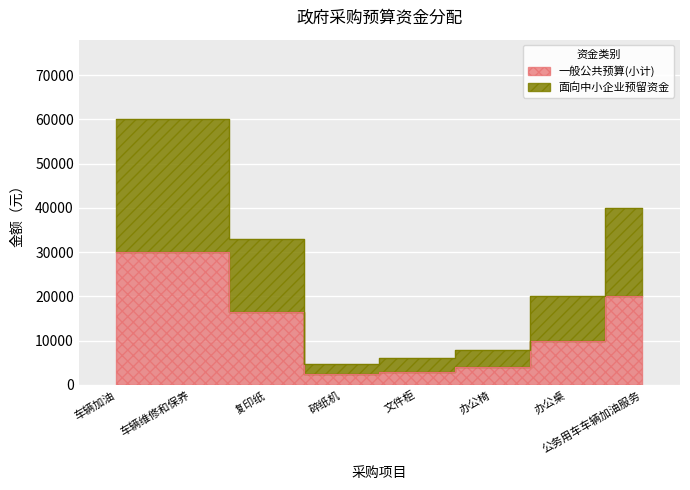

True or false: 面向中小企业预留资金 and 一般公共预算(小计) intersect in this chart.

False